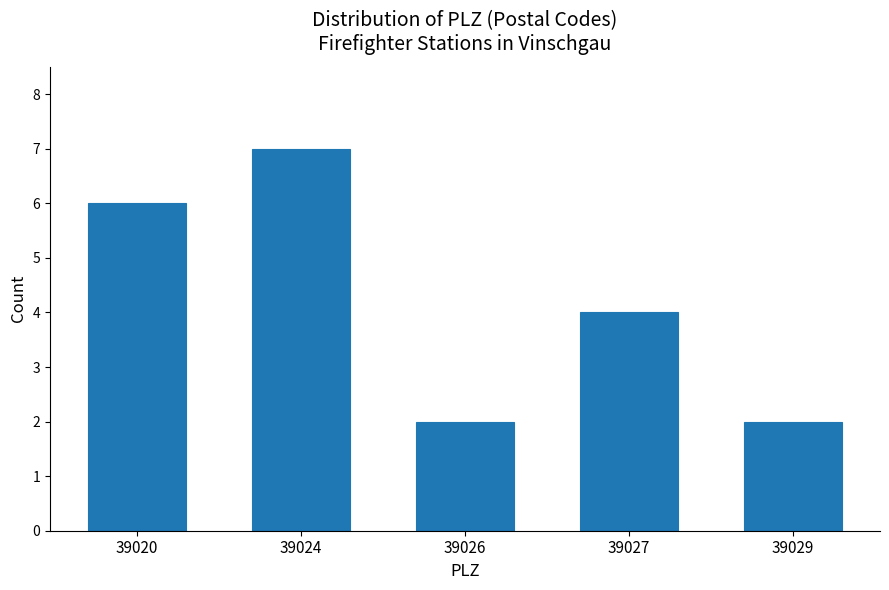

Reading right to left, what are all the values shown in this chart?

2	4	2	7	6